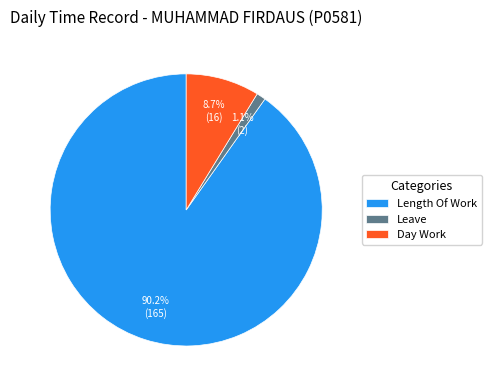

Between Length Of Work and Day Work, which is larger?

Length Of Work